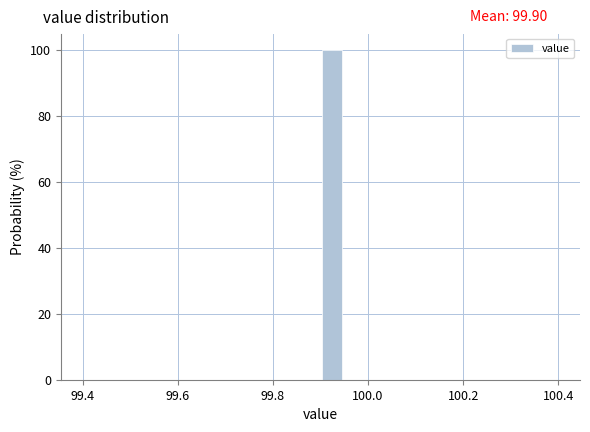

Read against the x-axis, roughly where is the centre of the tallest bar?

99.92